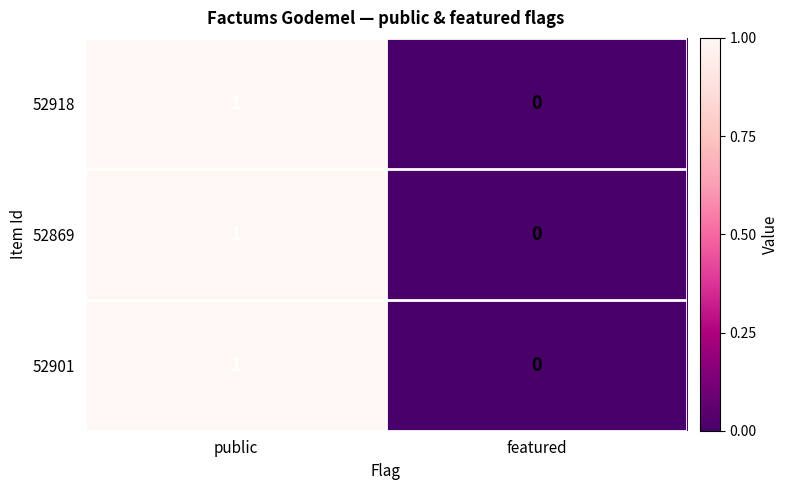

Rank the categories by 52918 value from highest to lowest.

public, featured